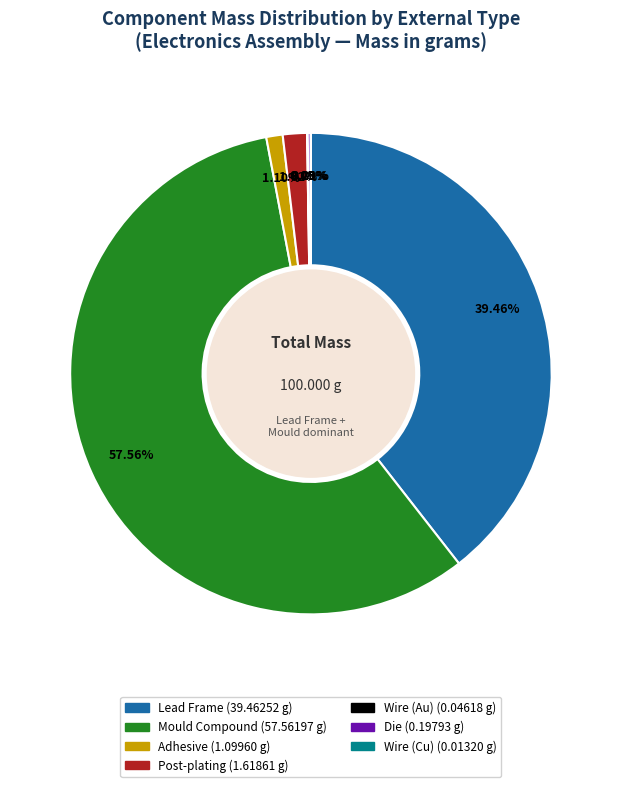

Is Adhesive the majority of the pie?

No